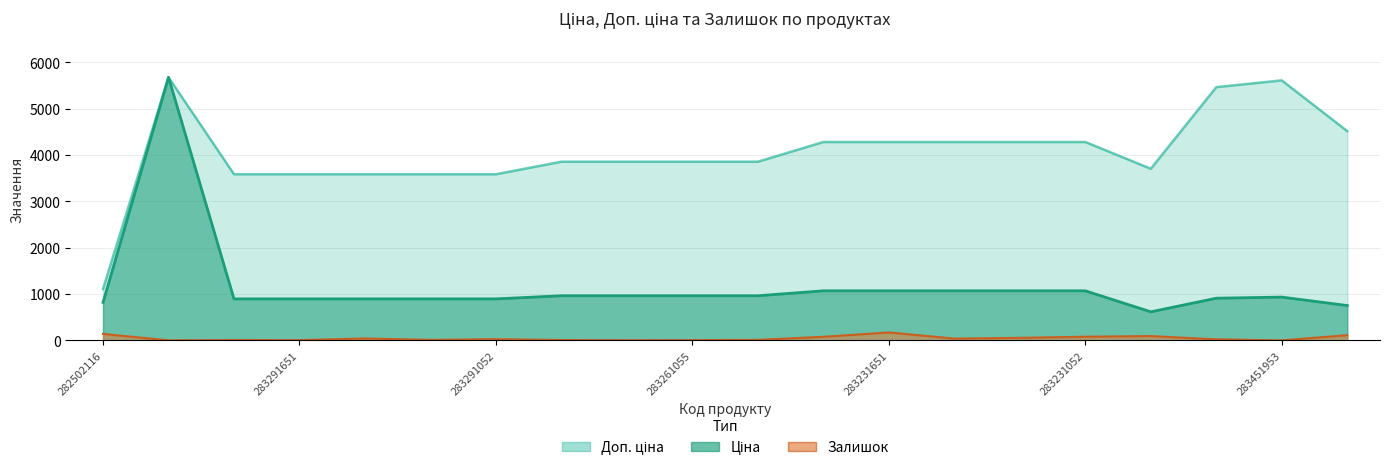

True or false: Доп. ціна and Ціна intersect in this chart.

False